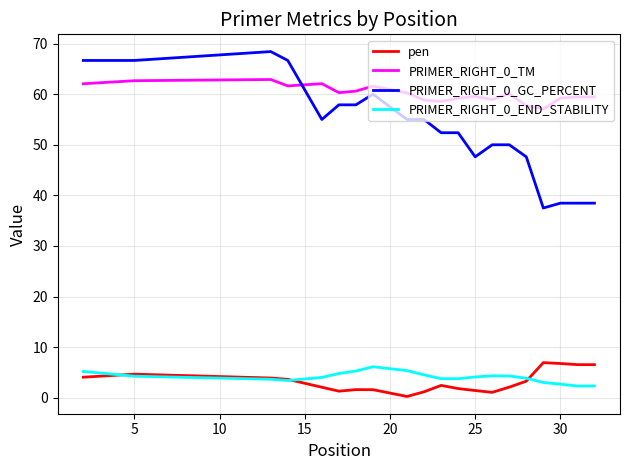

Rank the series by their maximum value, from lowest to highest.

PRIMER_RIGHT_0_END_STABILITY, pen, PRIMER_RIGHT_0_TM, PRIMER_RIGHT_0_GC_PERCENT